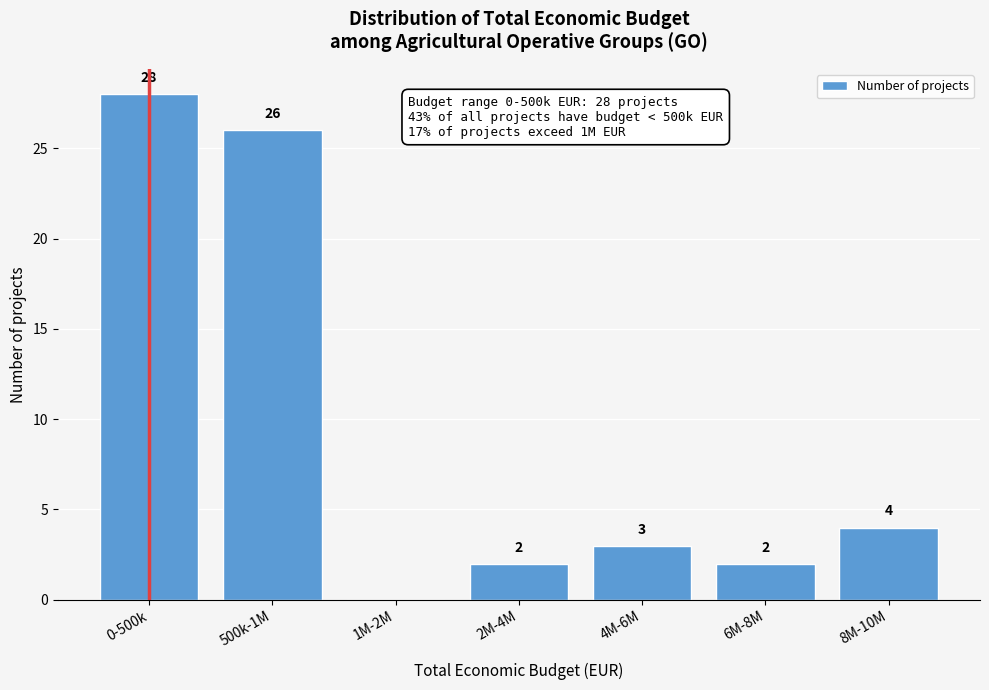

Reading left to right, extract all data points from this chart.

0-500k=28	500k-1M=26	1M-2M=0	2M-4M=2	4M-6M=3	6M-8M=2	8M-10M=4